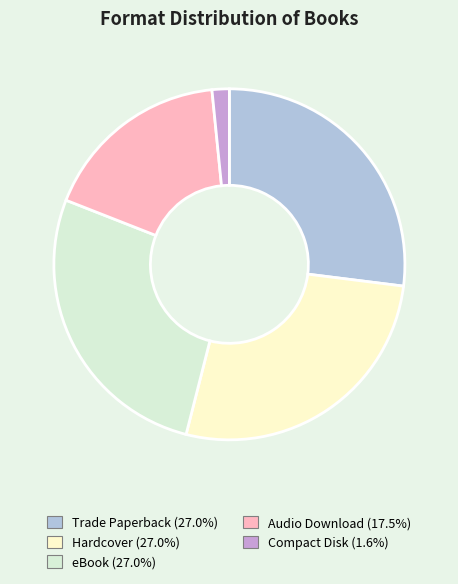

Which category has the smallest portion of the pie?

Compact Disk